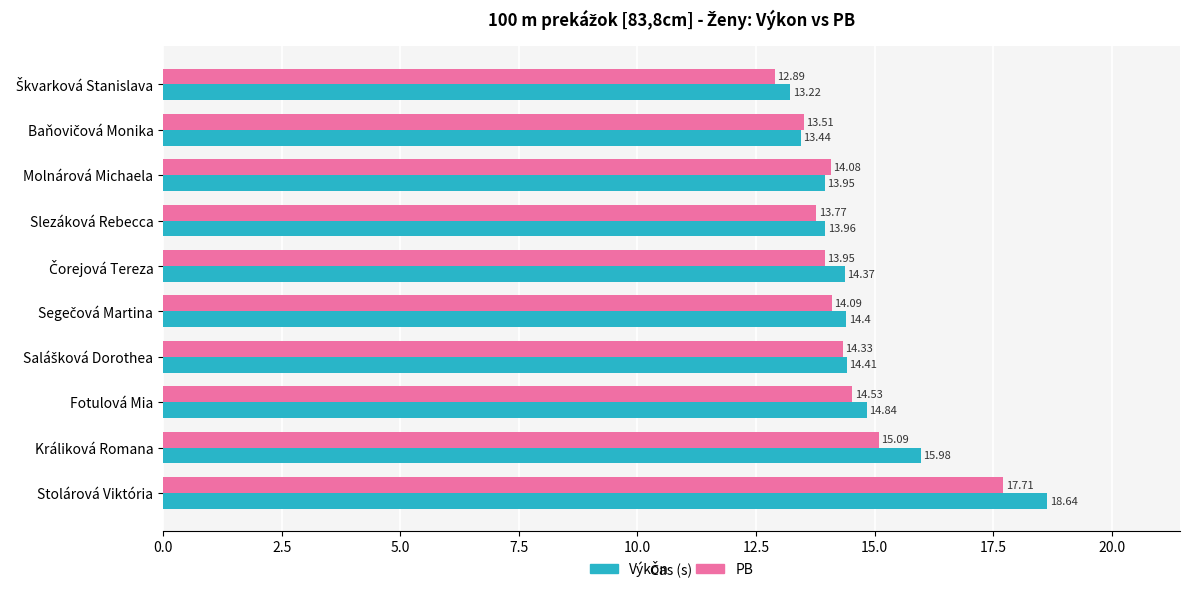

What is the minimum value shown in the chart?

12.9